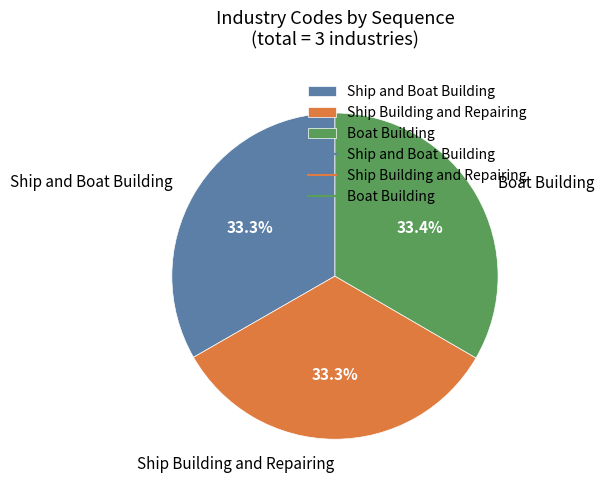

How many slices are in this pie chart?

3